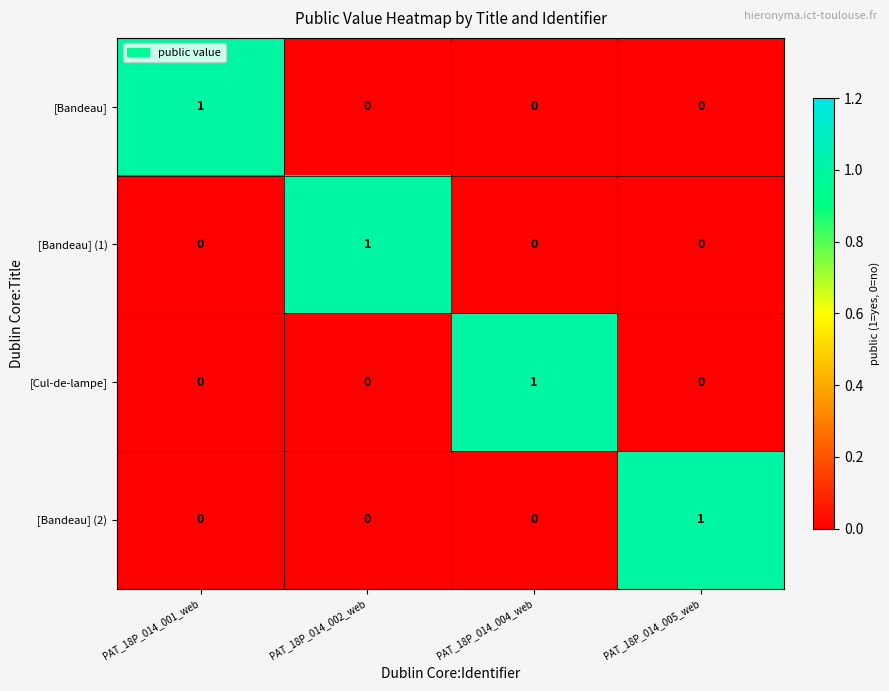

Is the value of [Bandeau] at PAT_18P_014_004_web greater than the value of [Bandeau] (2) at PAT_18P_014_005_web?

No